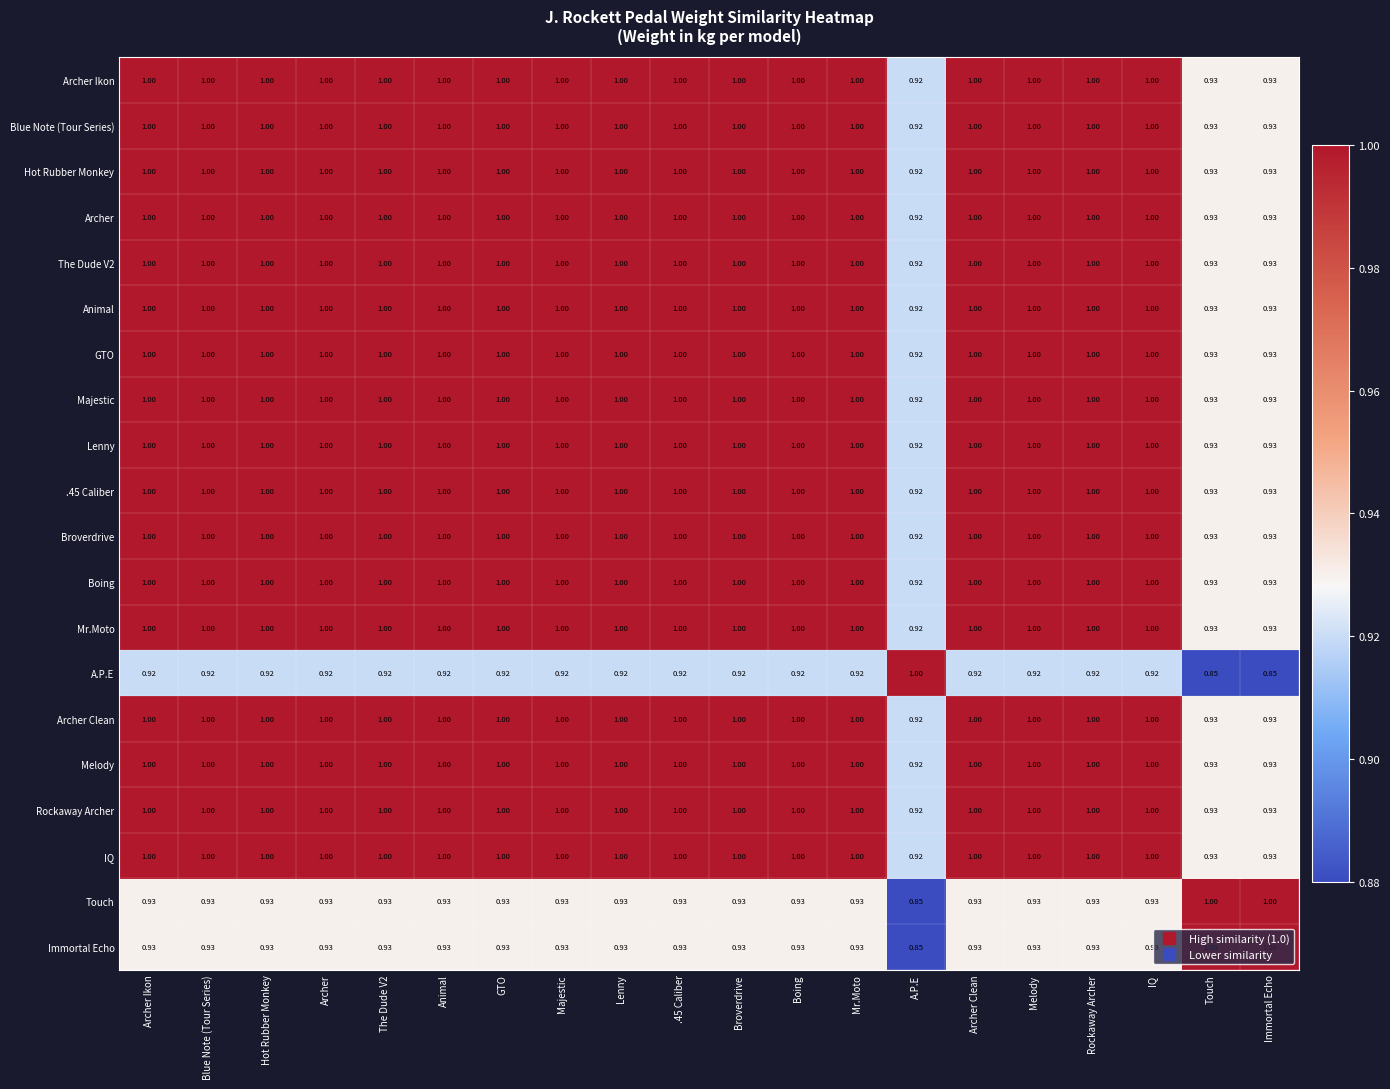

Is the value of Melody at Touch greater than the value of .45 Caliber at Blue Note (Tour Series)?

No